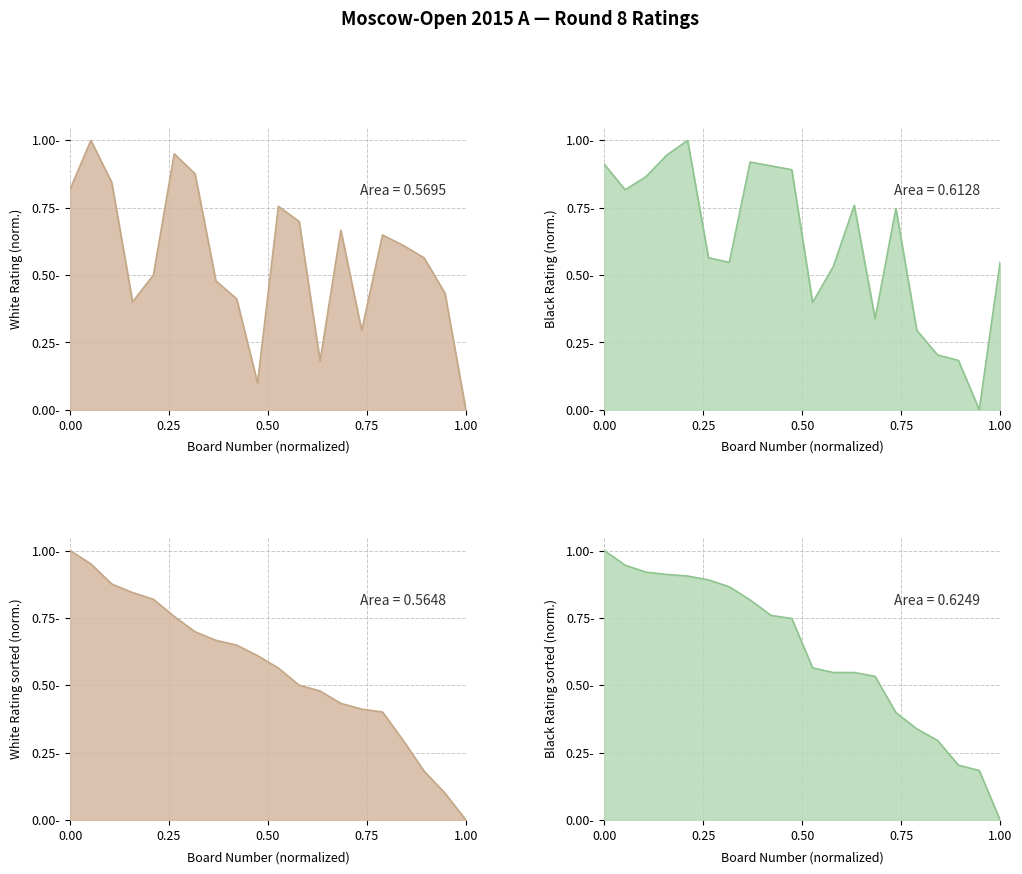

Which series has the largest total across all categories?

Player Rating (Black)